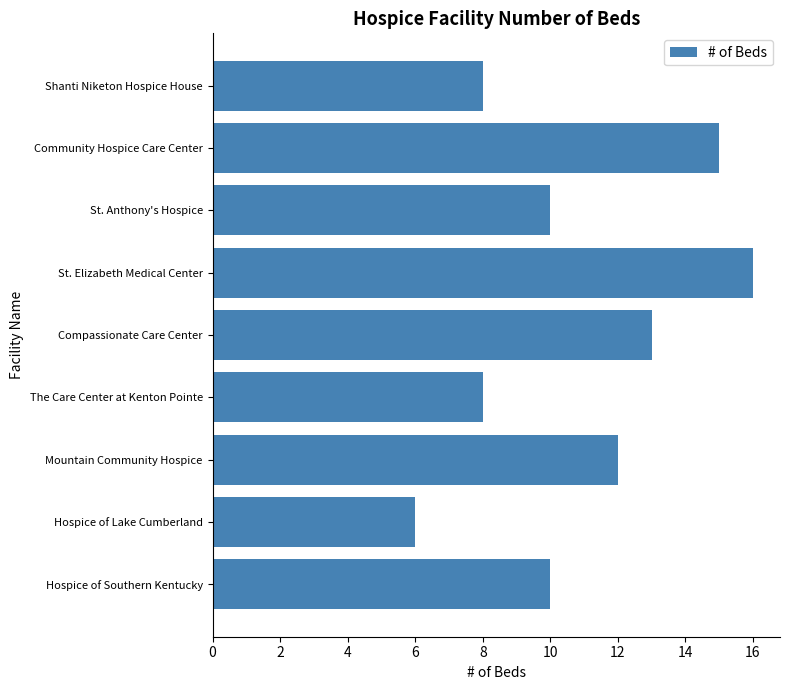

What value does the data have at Compassionate Care Center, to the nearest 5?

15